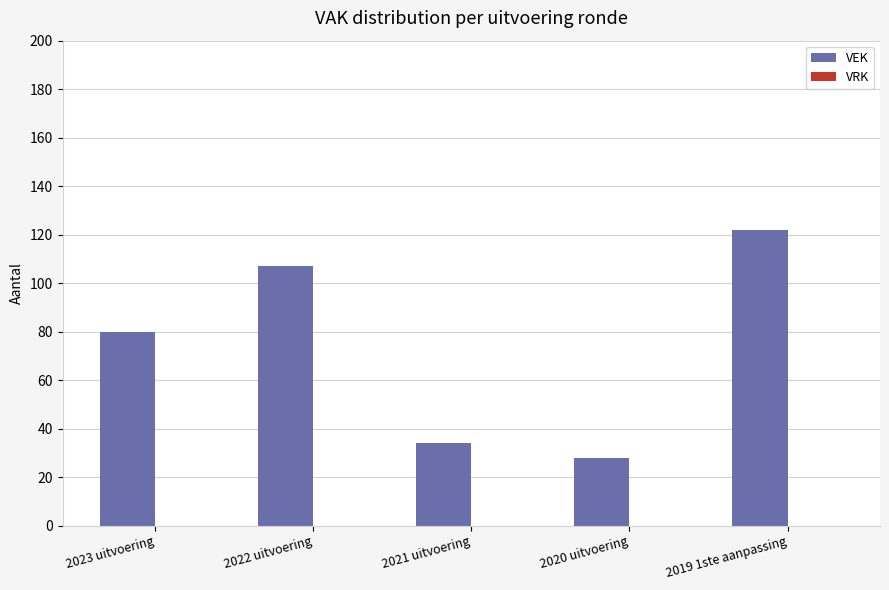

True or false: the data shows 28 at 2020 uitvoering.

True